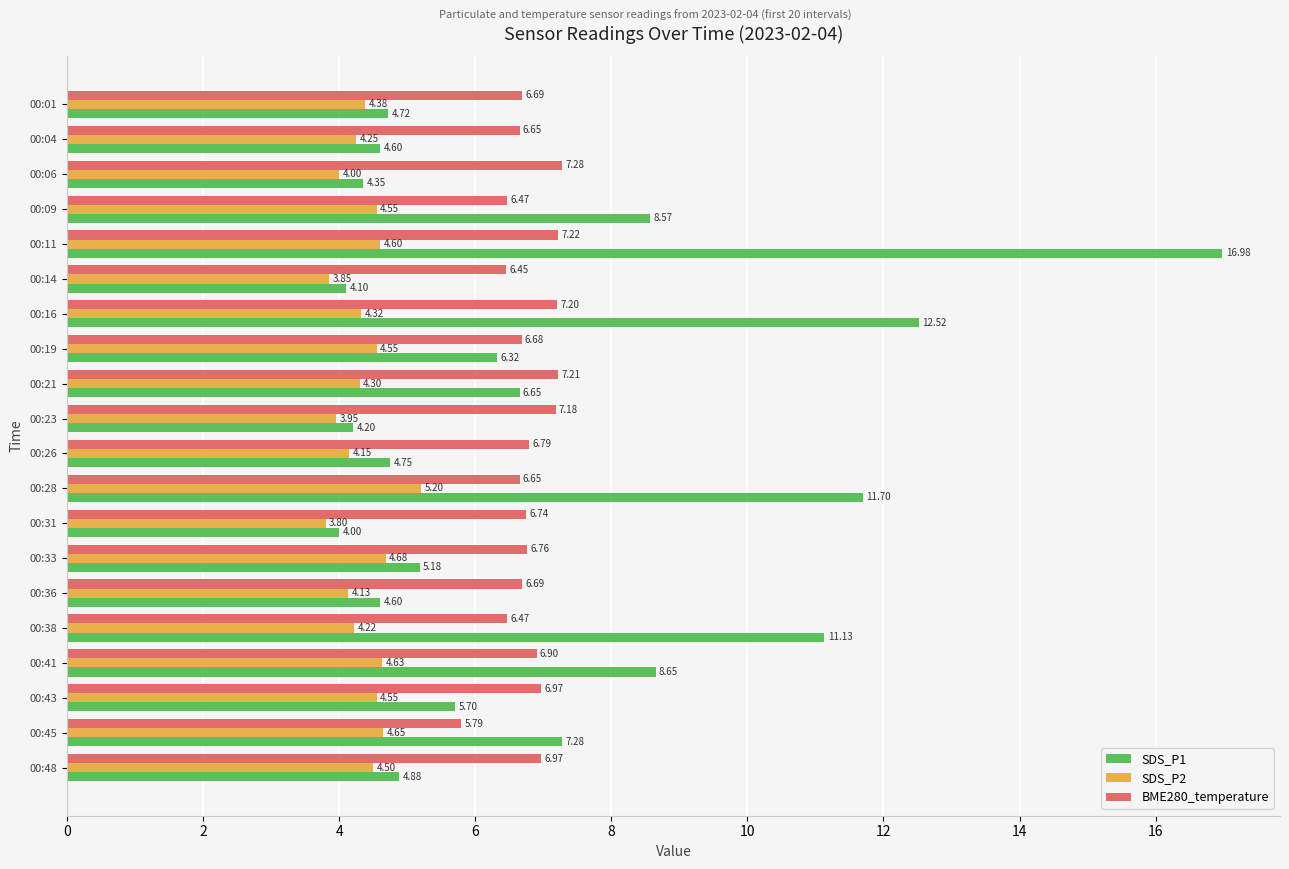

What is the difference between the BME280_temperature values at 00:33 and 00:16?

0.4